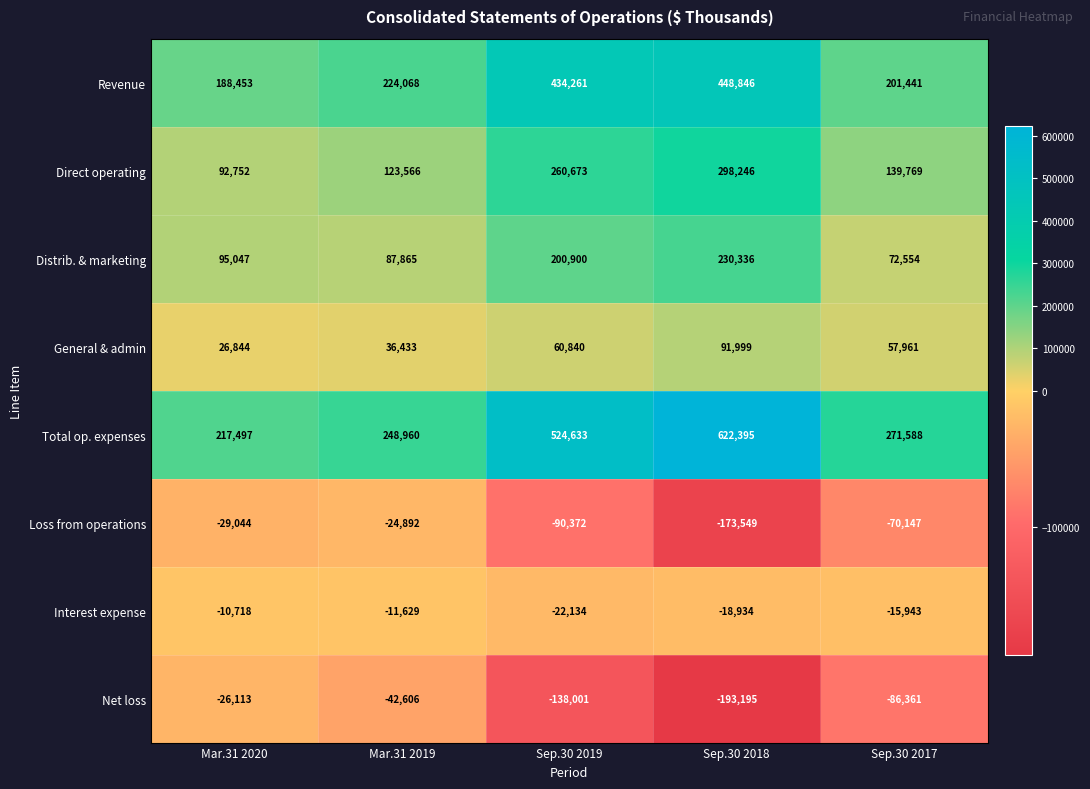

What is the difference between the maximum and minimum values in the Total op. expenses series?

404898